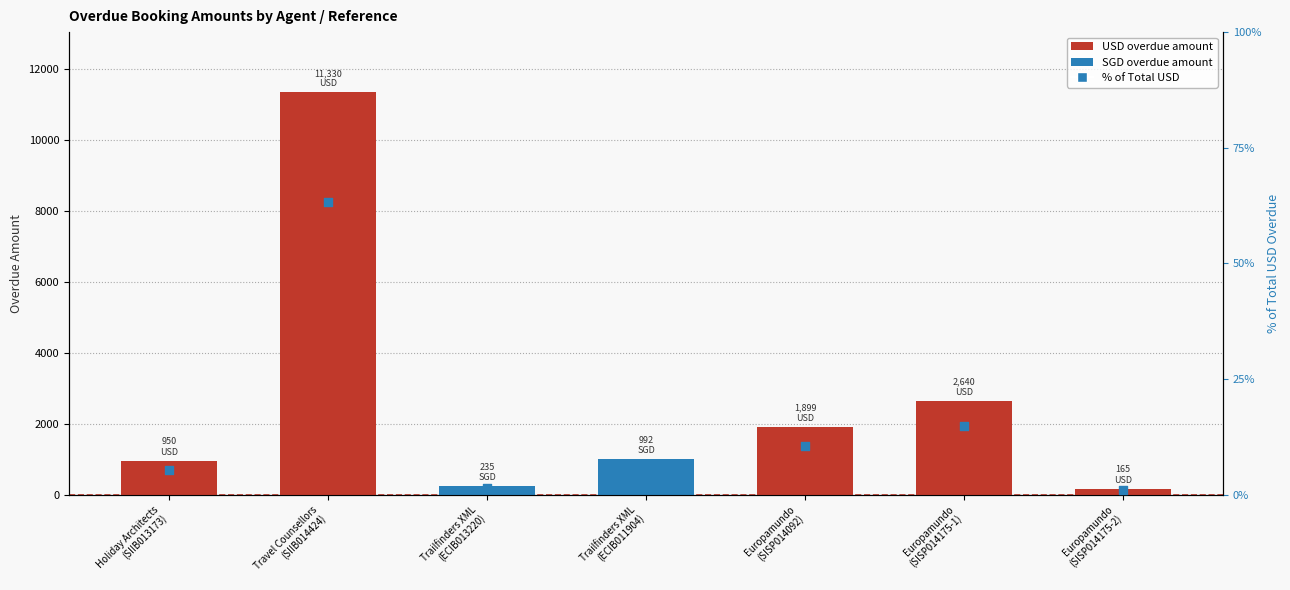

Which has a higher value, Holiday Architects
(SIIB013173) or Trailfinders XML
(ECIB013220)?

Holiday Architects
(SIIB013173)